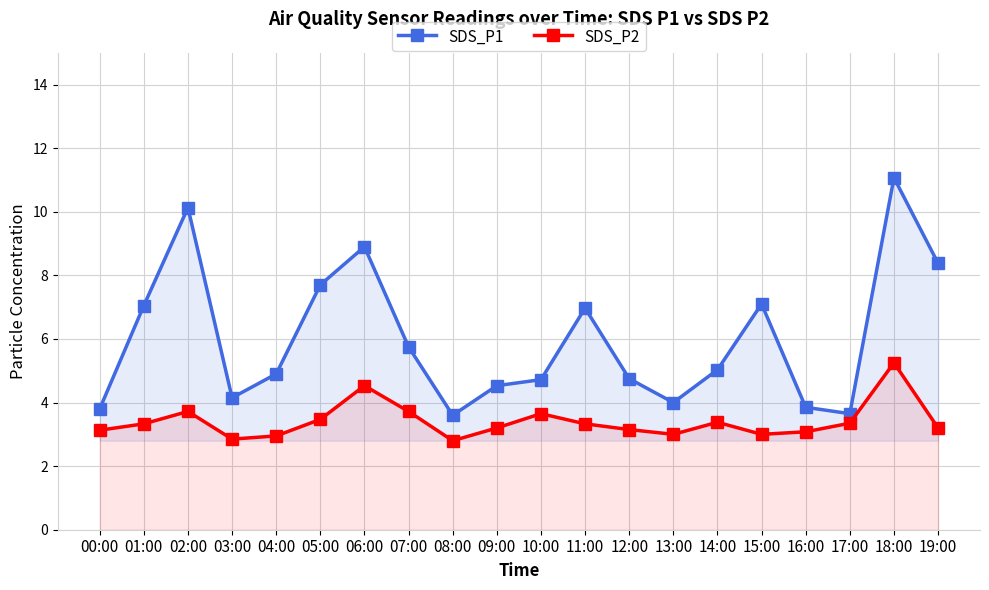

The value of SDS_P1 at 04:00 is 4.9. True or false?

True